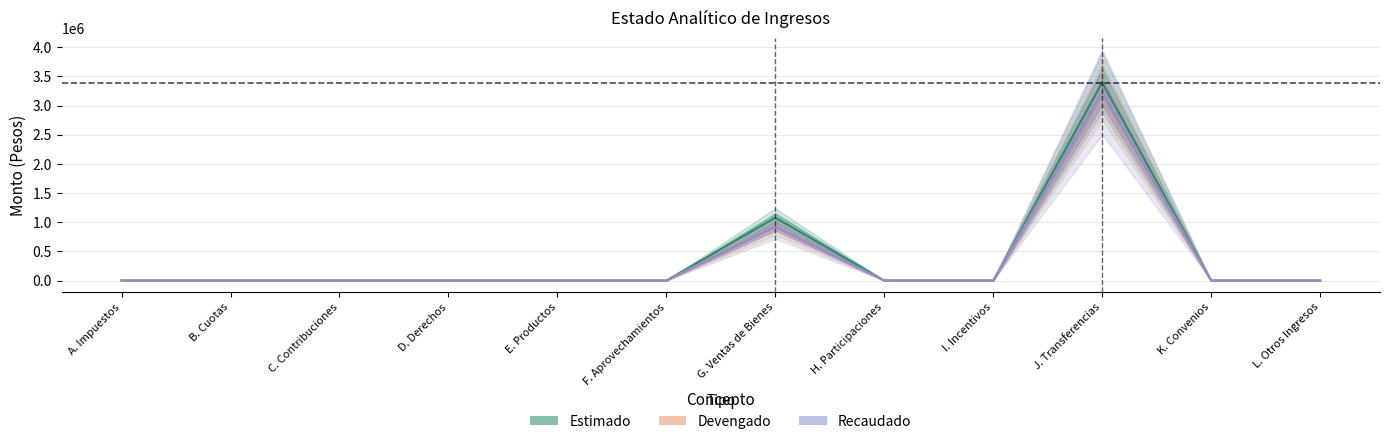

The Estimado series shows 451988.2 at G. Ventas de Bienes. True or false?

False